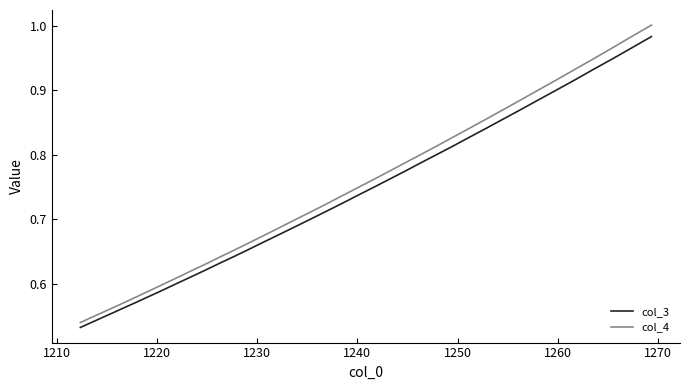

True or false: col_3 and col_4 intersect in this chart.

False